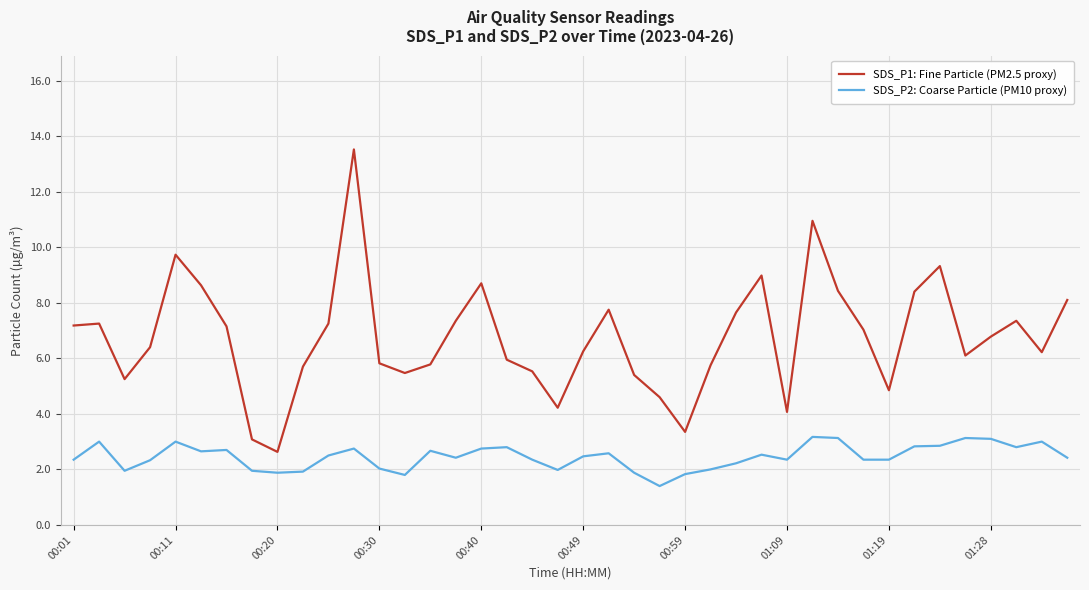

List the series in order of their overall mean, highest first.

SDS_P1: Fine Particle (PM2.5 proxy), SDS_P2: Coarse Particle (PM10 proxy)